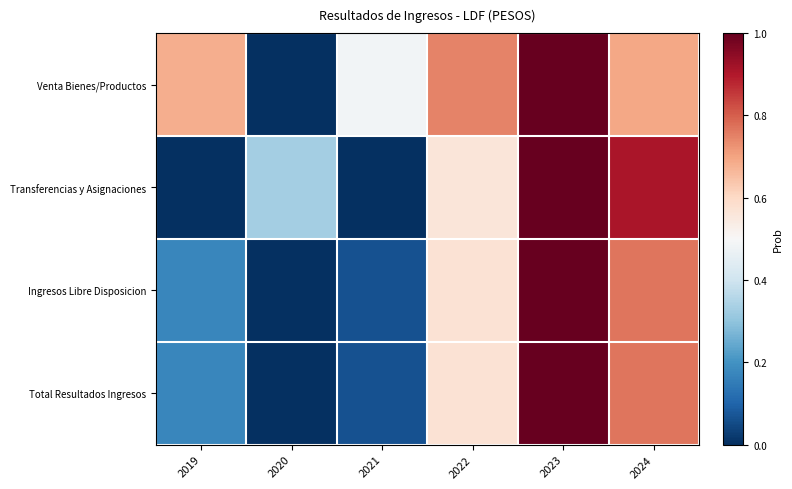

List the series in order of their peak value, highest first.

Venta Bienes/Productos, Transferencias y Asignaciones, Ingresos Libre Disposicion, Total Resultados Ingresos